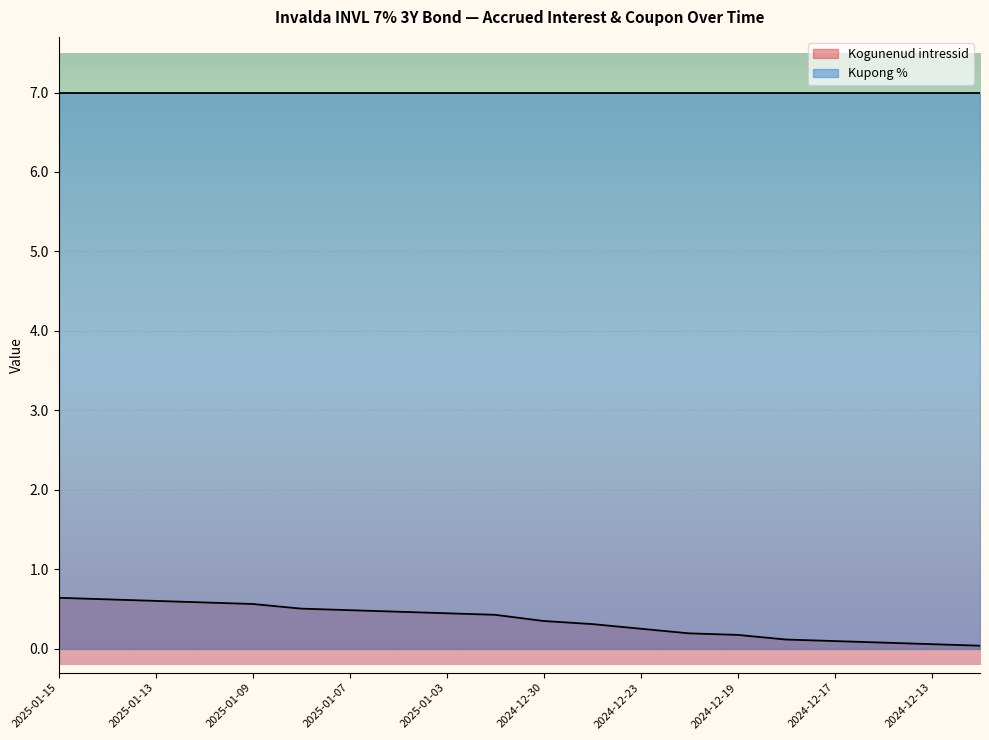

Does the chart display data point markers on the line(s)?

No